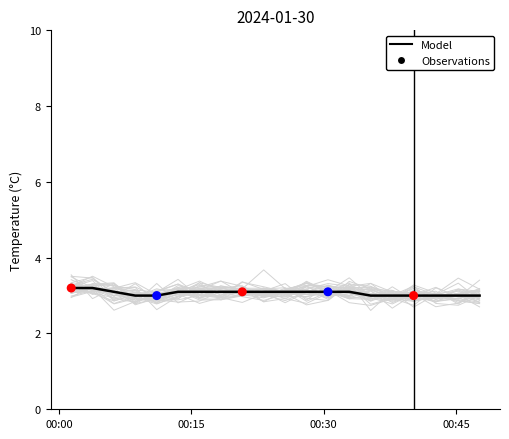

Approximately how many times larger is the value at 2024-01-30T00:18:20 compared to 2024-01-30T00:01:22?

1.0